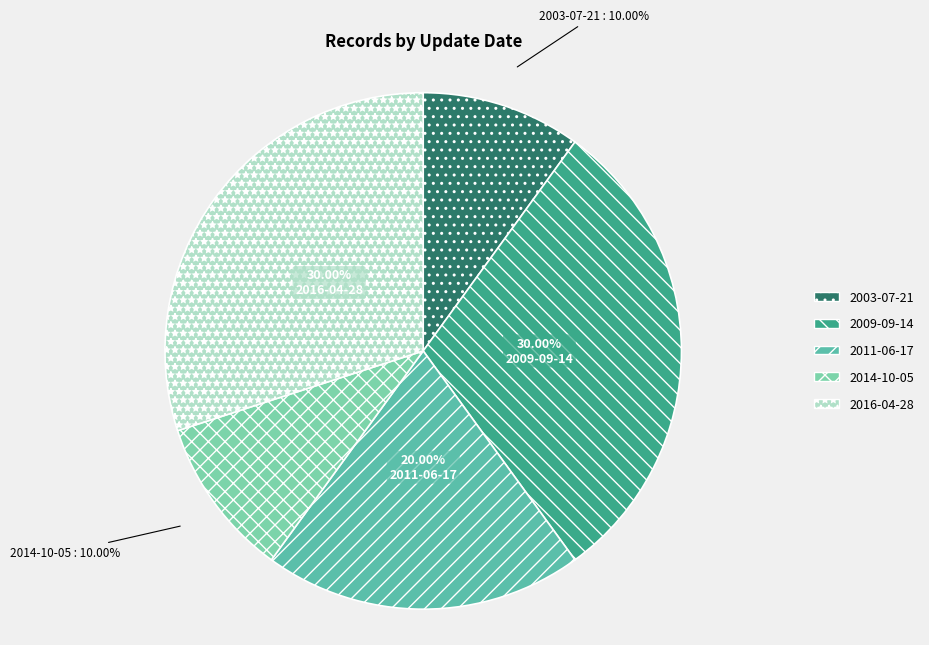

Is it true that 2014-10-05 is 19% of the pie?

False